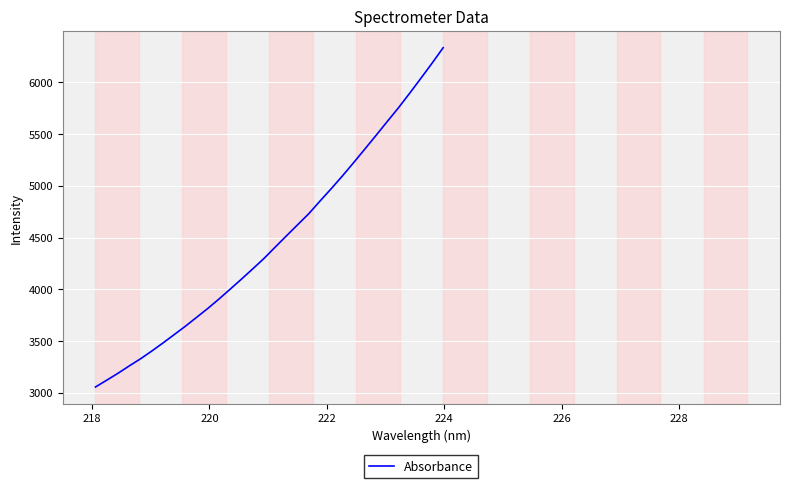

What is the smallest value displayed?

3056.1